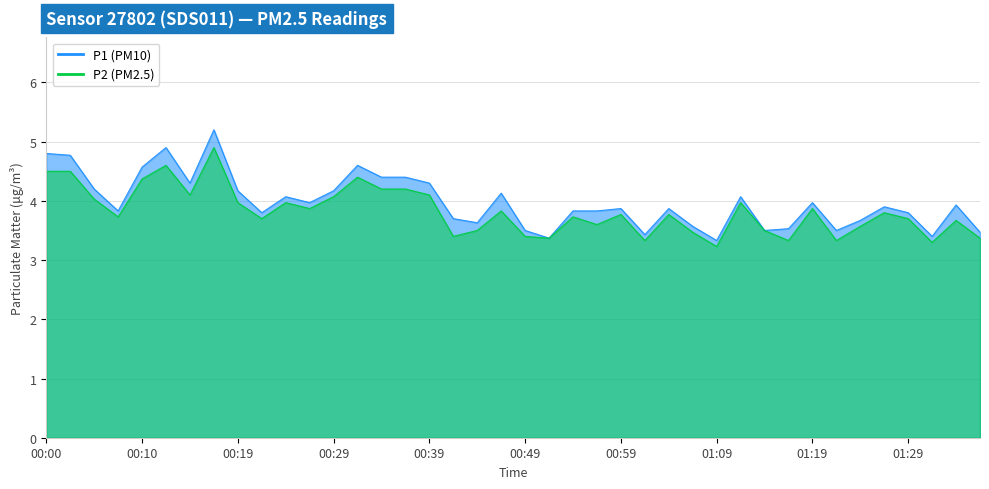

The P2 series shows 5.7 at 01:29. True or false?

False